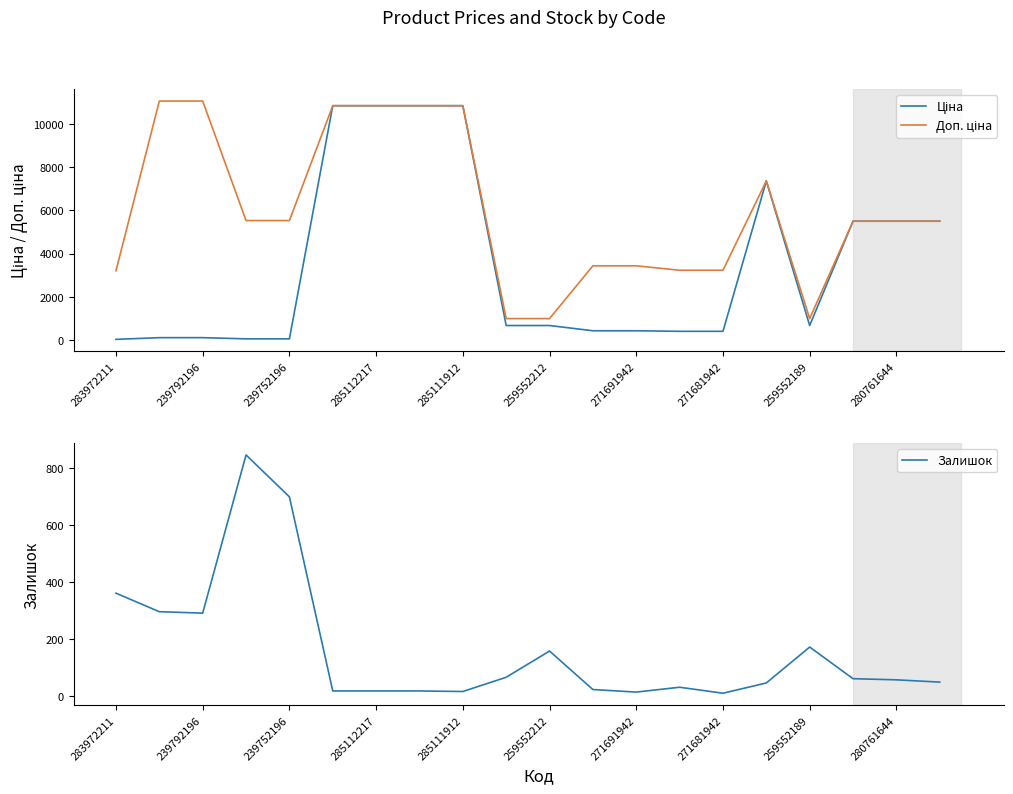

Reading right to left, list all the values displayed in this chart.

Ціна: 5497.3	5497.3	5497.3	672.1	7360.2	403.6	403.6	429.3	429.3	672.1	672.1	10840.1	10840.1	10840.1	10840.1	55.3	55.3	110.5	110.5	32.0
Доп. ціна: 5497.3	5497.3	5497.3	992.7	7360.2	3228.8	3228.8	3434.6	3434.6	992.7	992.7	10840.1	10840.1	10840.1	10840.1	5528.0	5528.0	11055.0	11055.0	3205.0
Залишок: 48.0	56.0	60.0	171.0	45.0	9.0	30.0	13.0	22.0	157.0	65.0	15.0	17.0	17.0	17.0	698.0	845.0	290.0	295.0	360.0